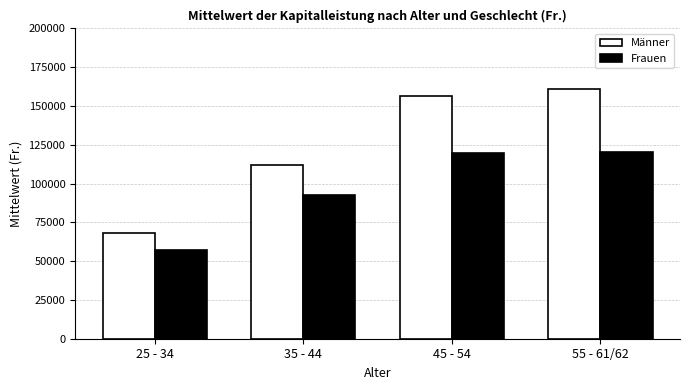

Is the value of Frauen at 35 - 44 greater than the value of Männer at 25 - 34?

Yes